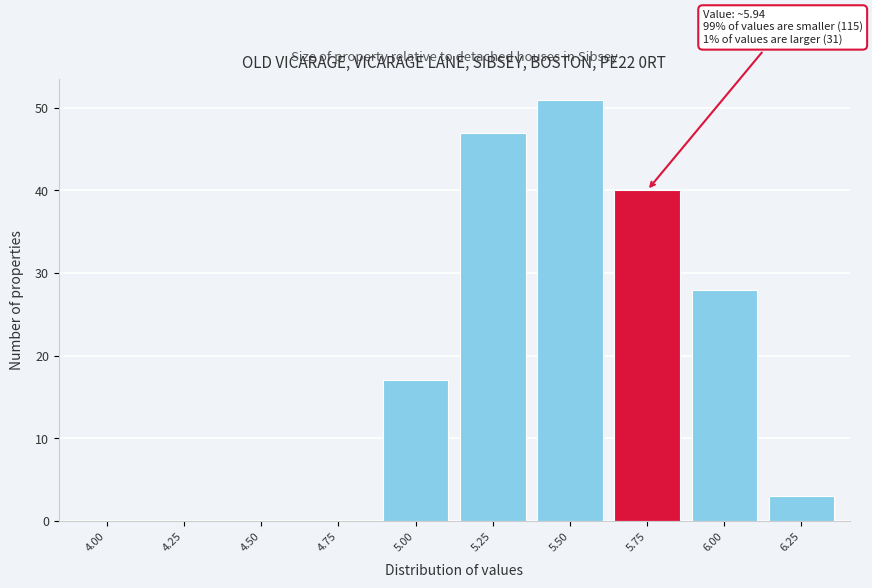

Reading left to right, extract all data points from this chart.

4.00=0	4.25=0	4.50=0	4.75=0	5.00=17	5.25=47	5.50=51	5.75=40	6.00=28	6.25=3